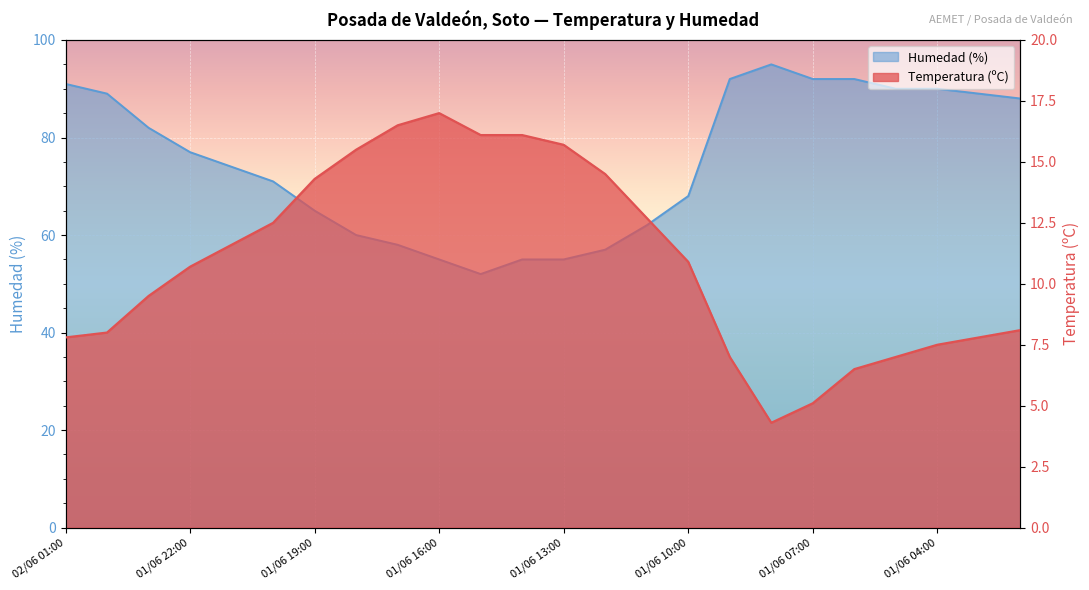

True or false: Temperatura (ºC) has more than 0 points higher than both neighbors.

True